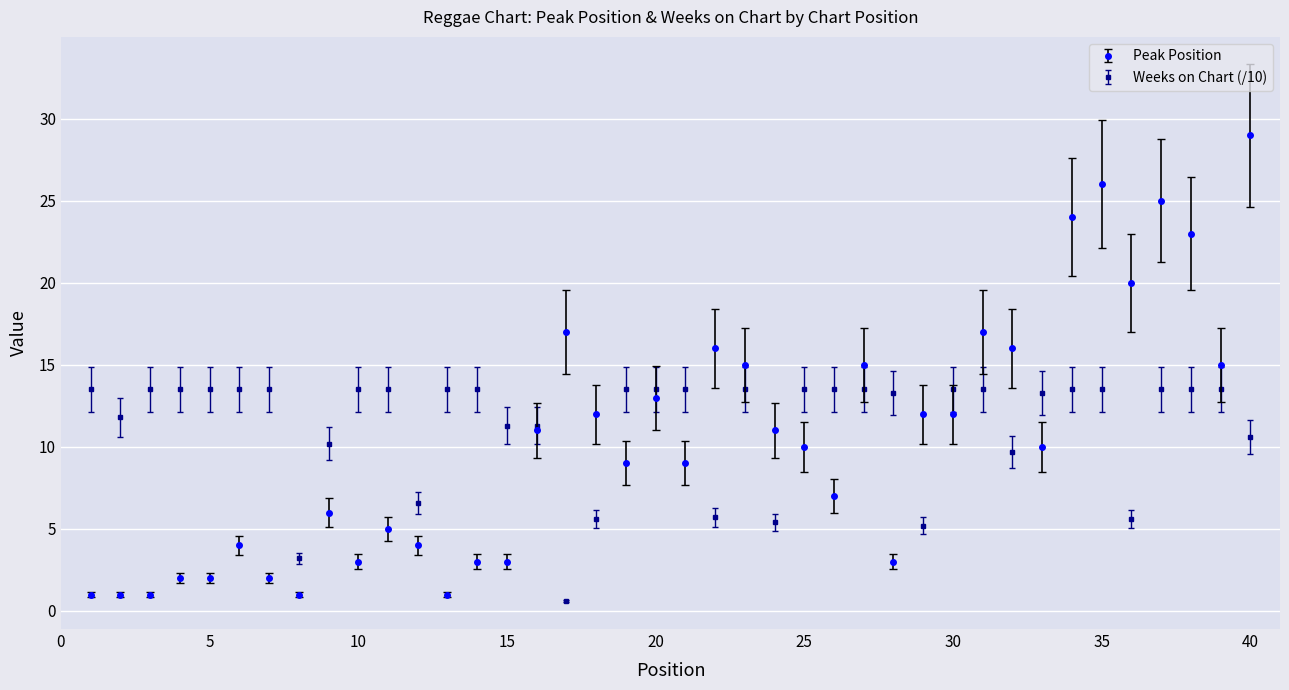

What is the highest value of the Weeks on Chart (/10) series?

13.5